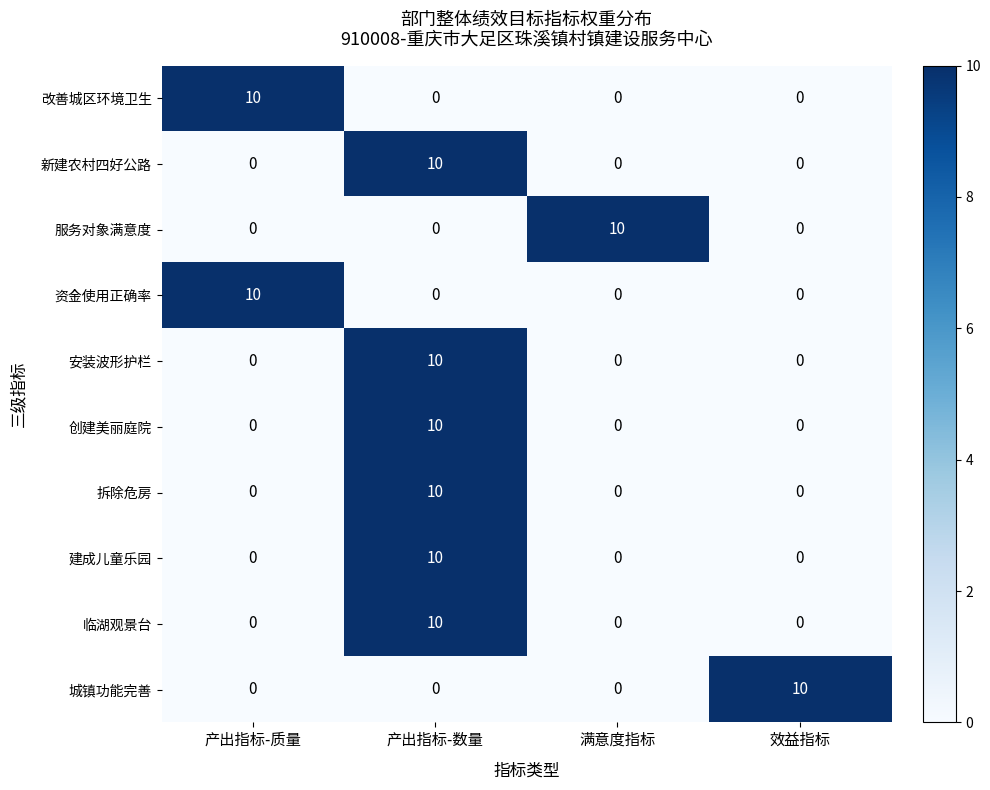

At which category is the sum across all series the highest?

产出指标-数量